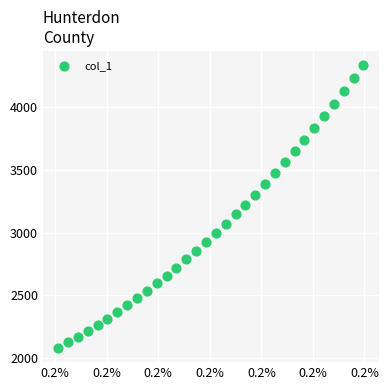

What is the range of Y values (max minus min)?

2253.5